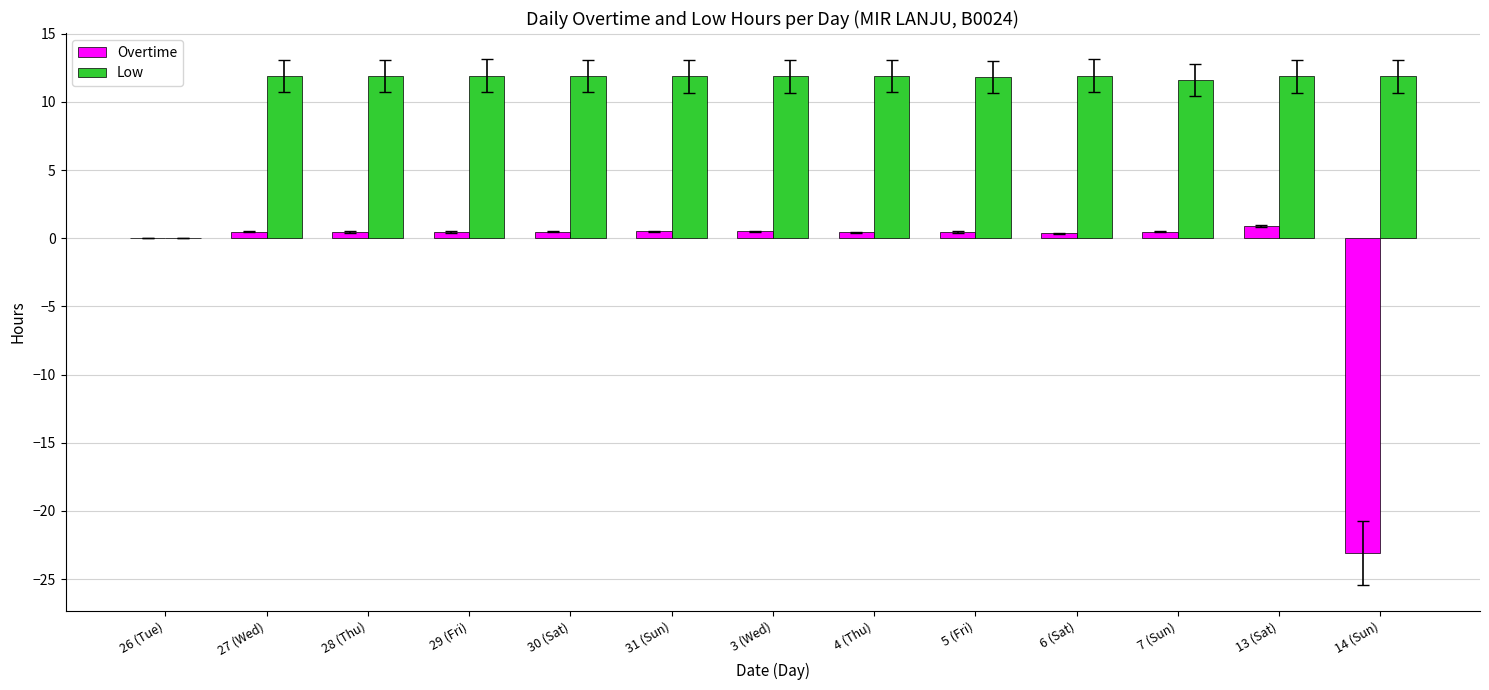

What is the maximum value for Low?

11.9